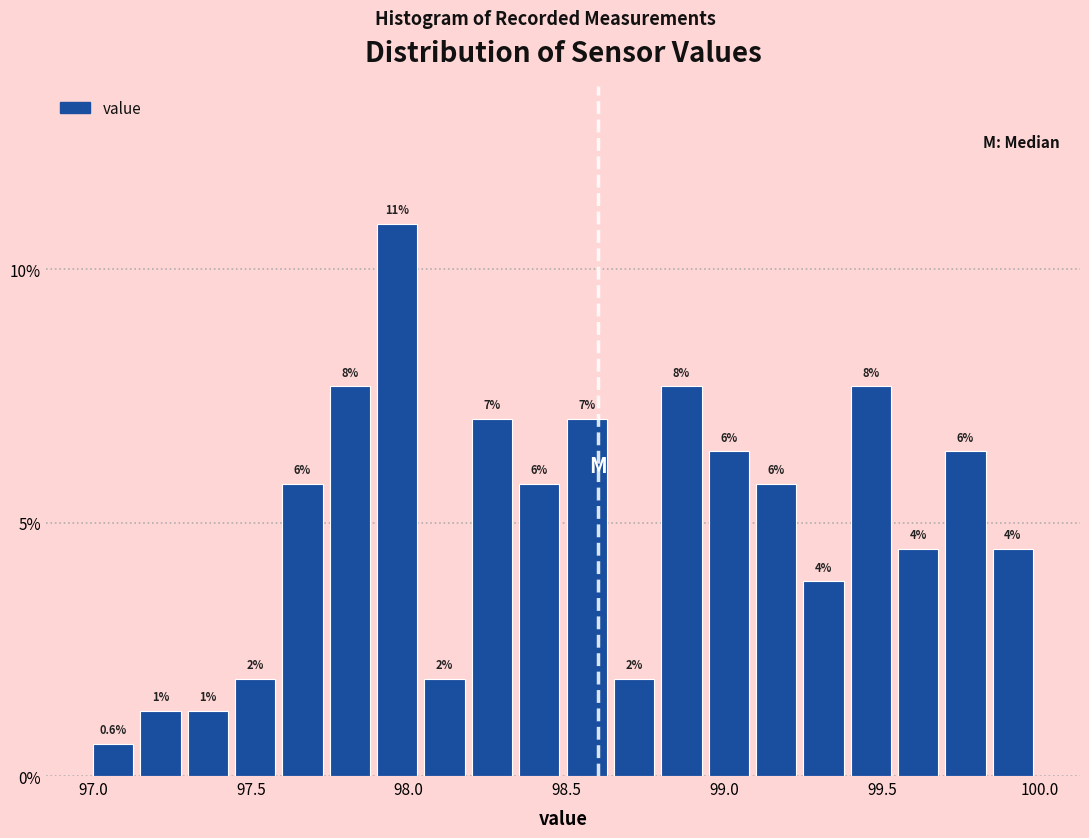

Around what value on the x-axis is the tallest bar? Give the approximate position of its centre, as read against the axis.

97.95